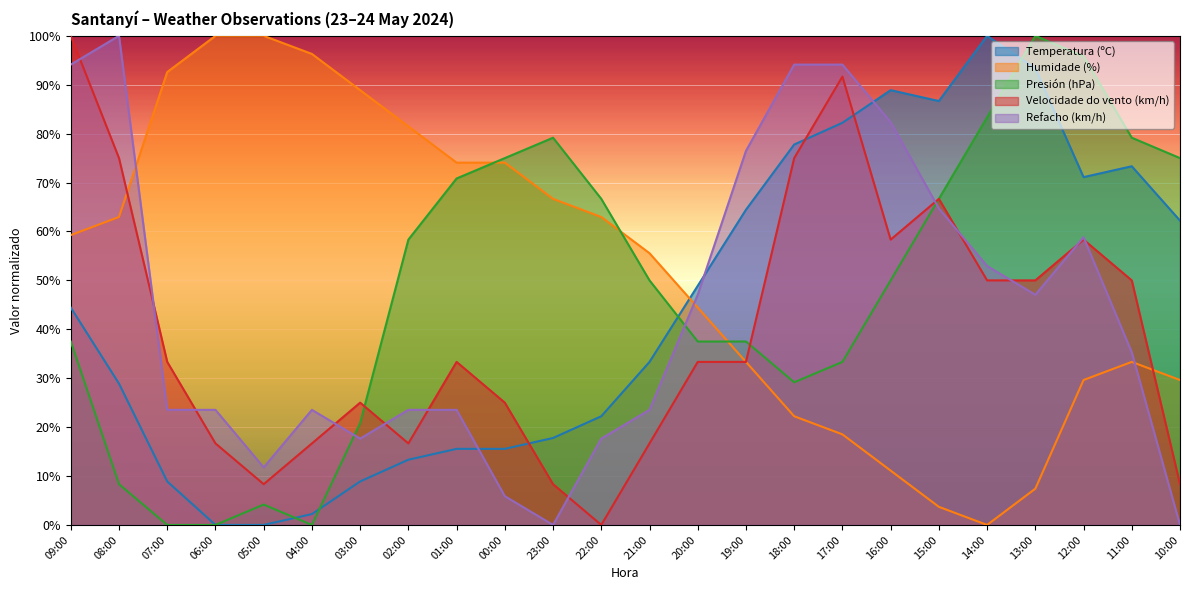

How many data points in Temperatura (ºC) are less than 44?

12